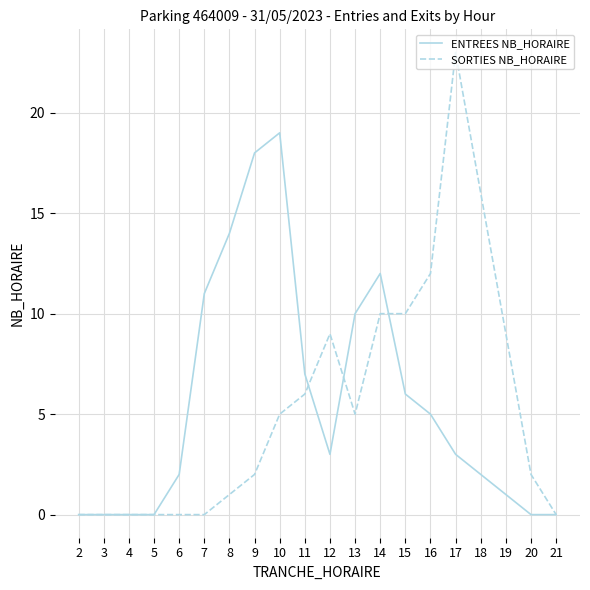

At which label does ENTREES NB_HORAIRE reach its peak?

10